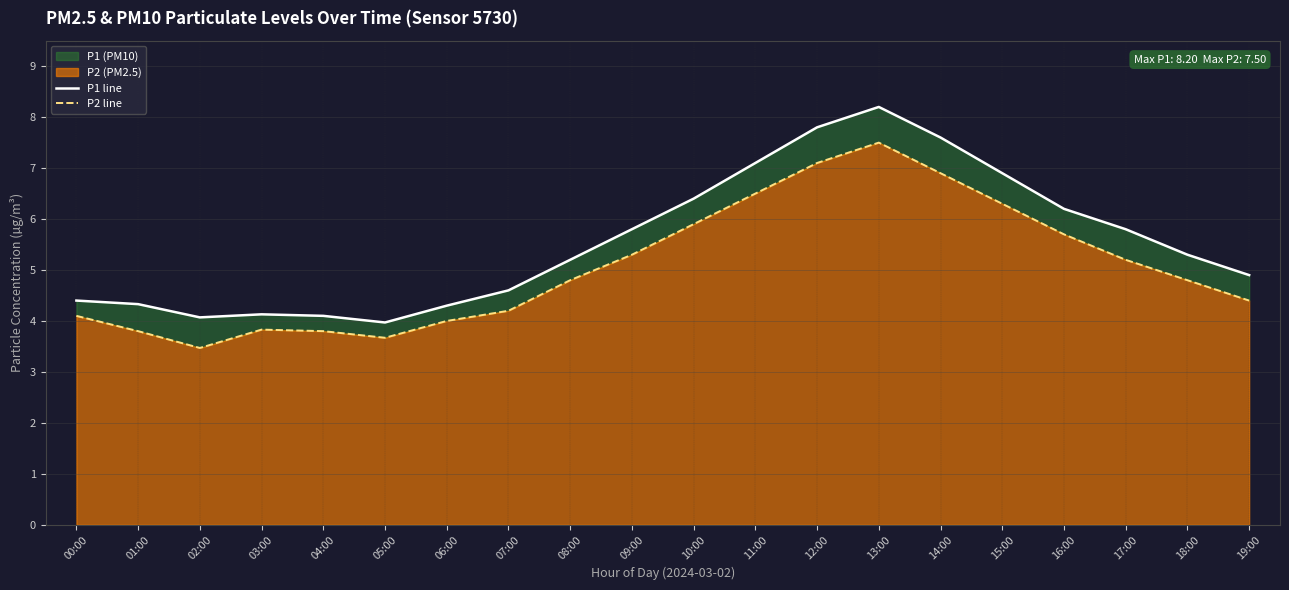

True or false: P2 line and P1 line cross at least once.

False